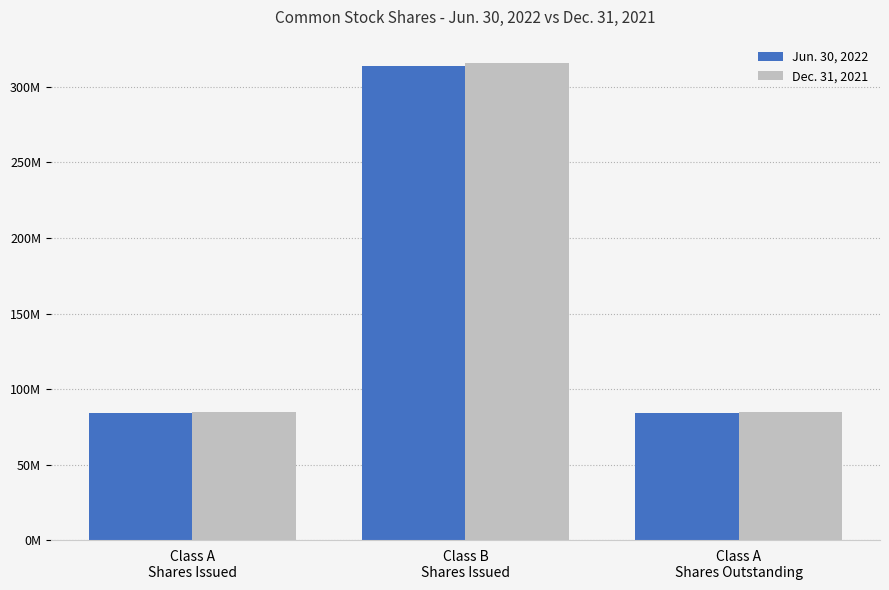

List the series in order of their overall mean, lowest first.

Jun. 30, 2022, Dec. 31, 2021